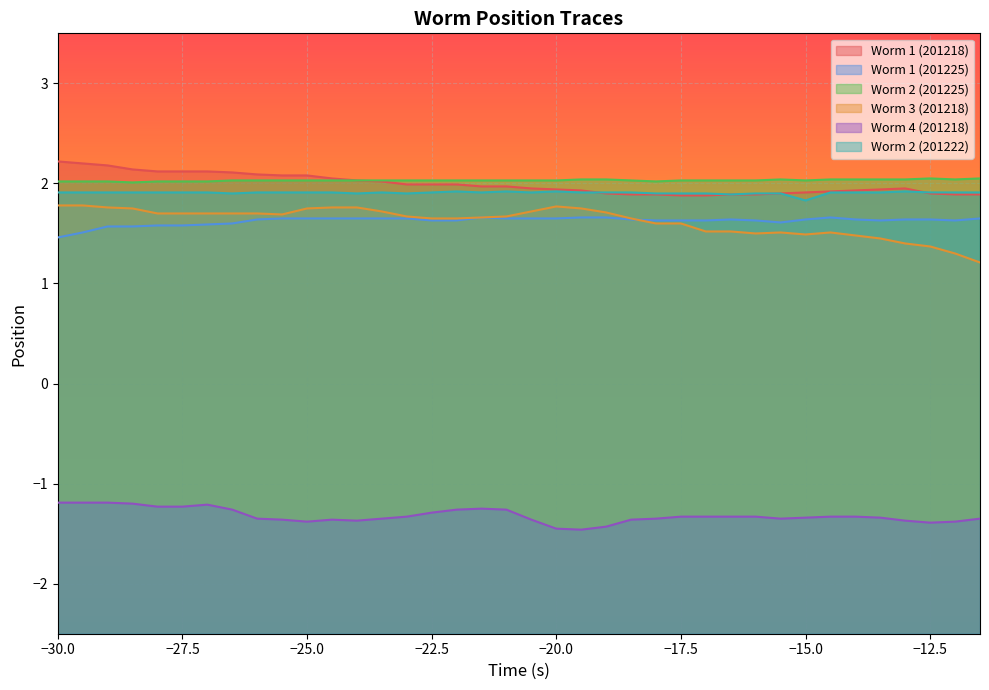

At which category does Worm 2 (201225) reach its first local peak?

-15.5